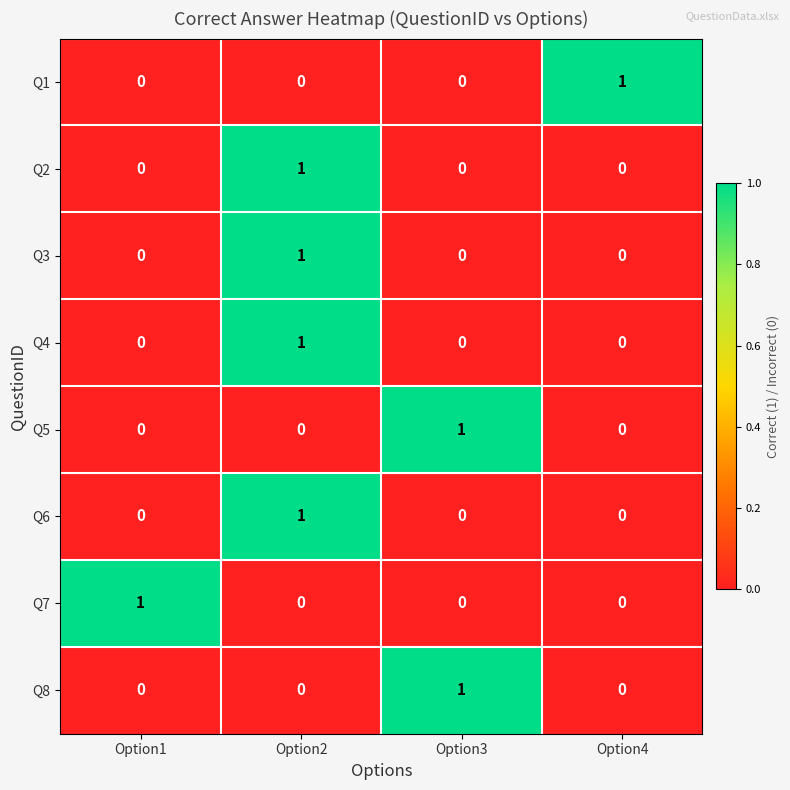

At which category is the sum across all series the highest?

Option2